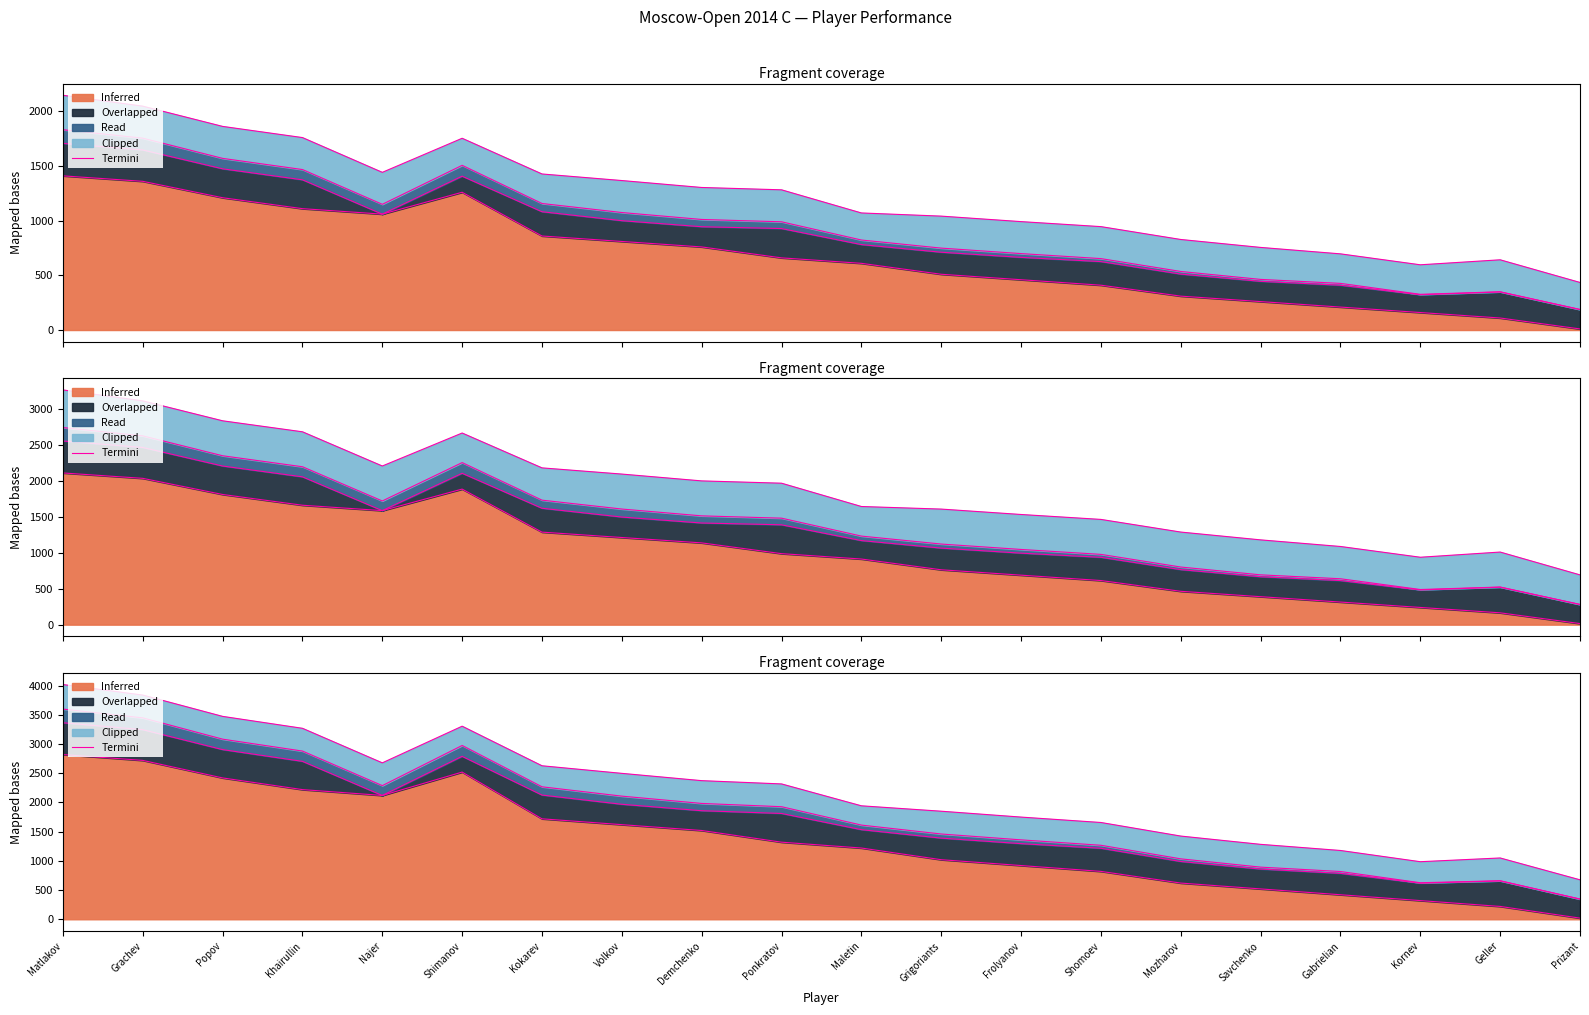

True or false: the data shows 2678.0 at Najer.

True